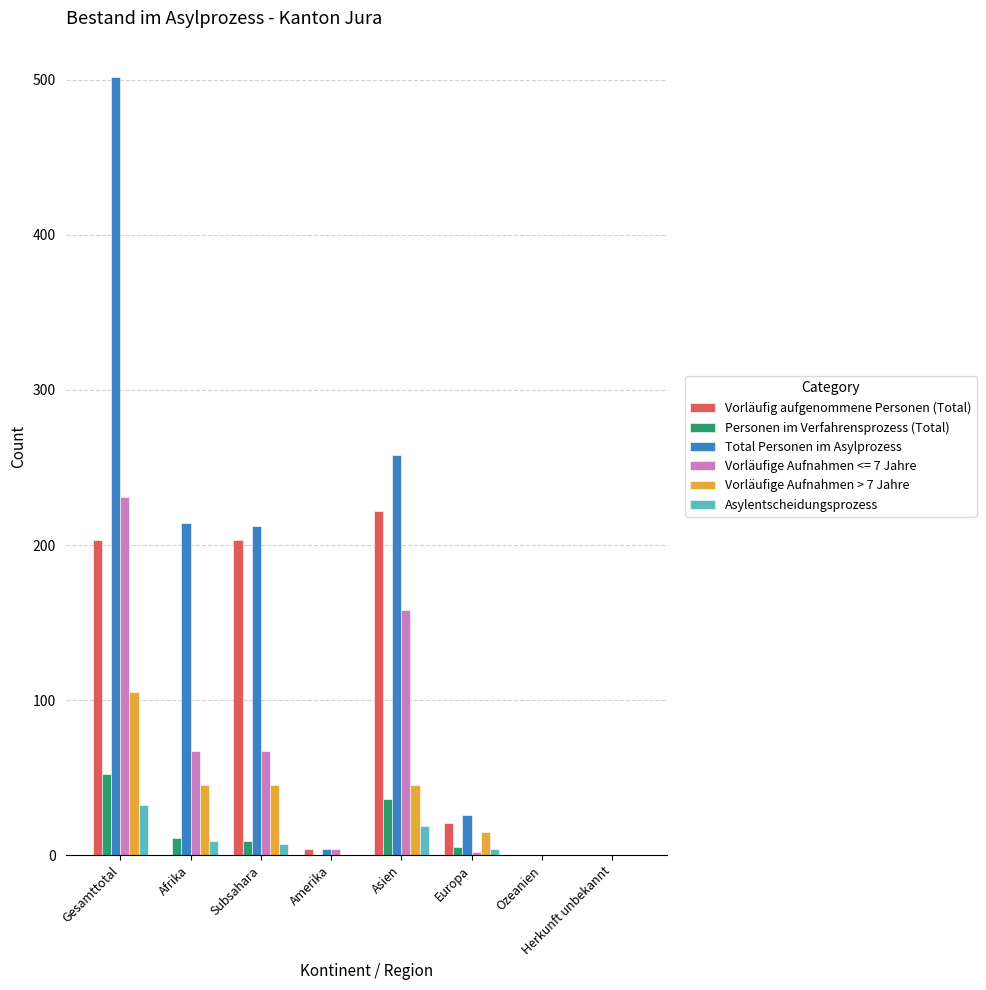

Is it true that Total Personen im Asylprozess equals 502 at Gesamttotal?

True